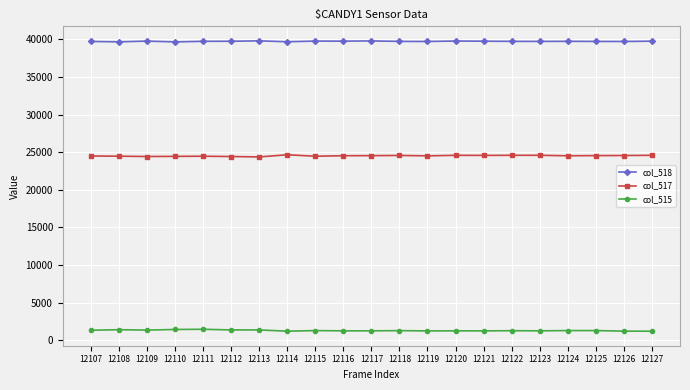

What is the value of the col_517 point at the 17th from the left?

24582